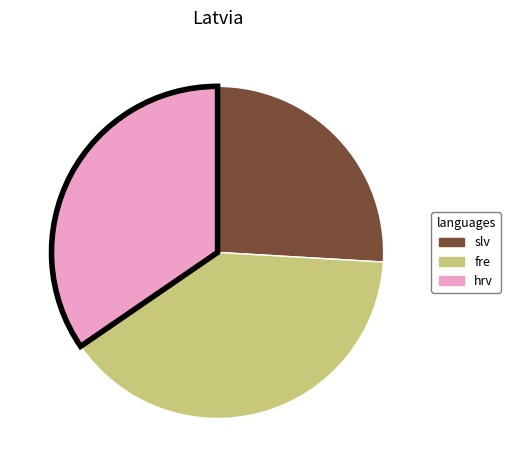

Count the number of slices in the pie.

3